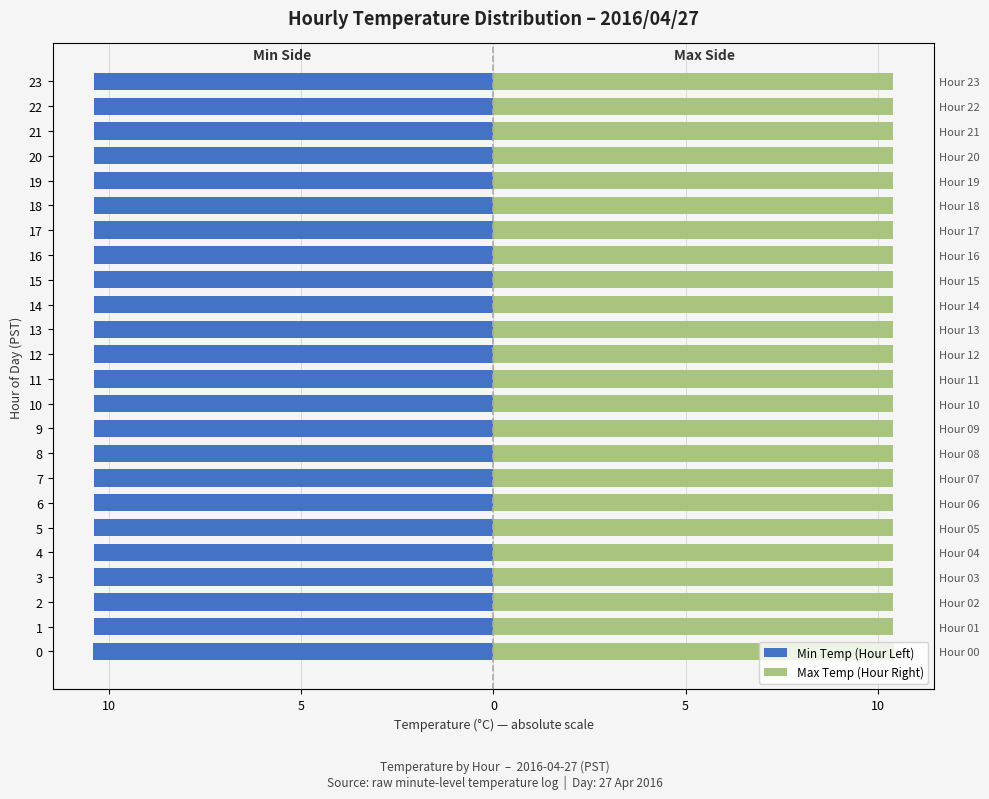

Which has a higher value, 4 or 8?

4